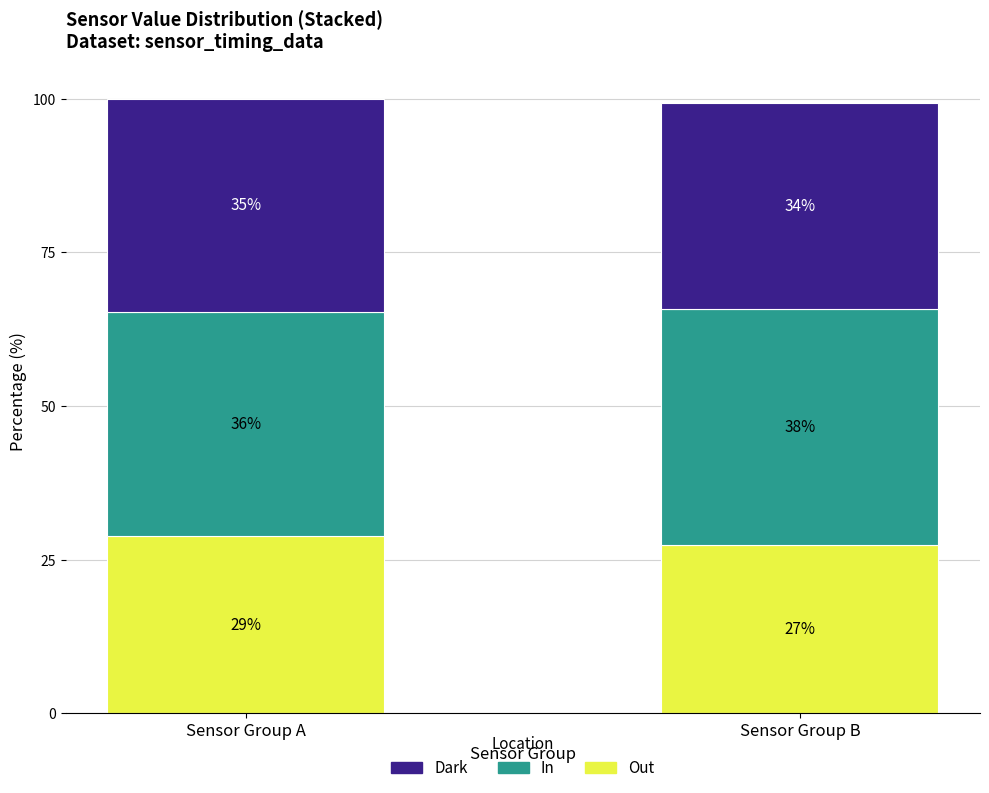

How many bars are there in total?

2